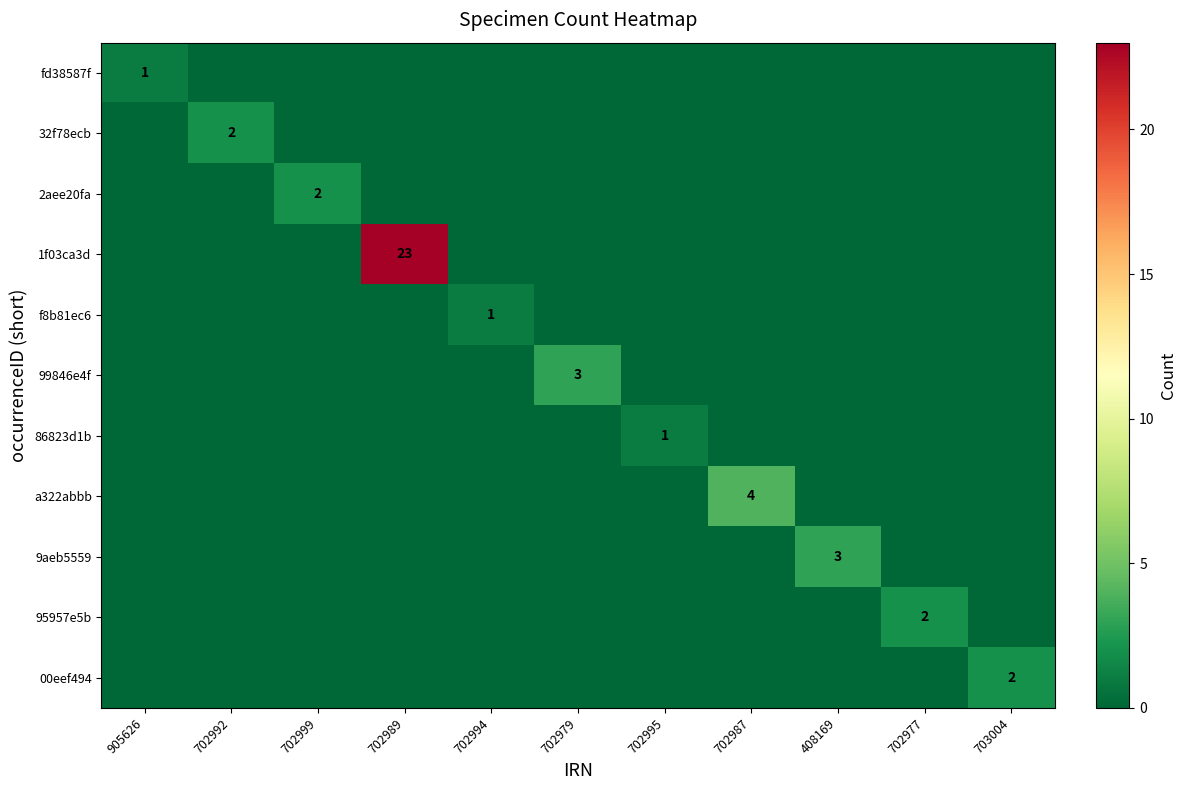

True or false: fd38587f has a value of 1 at 905626.

True